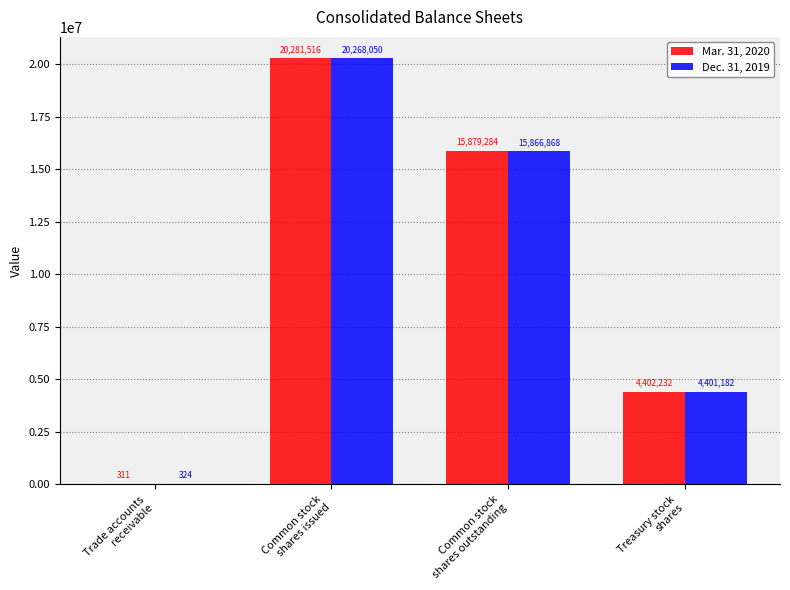

What is the maximum value for Mar. 31, 2020?

20281516